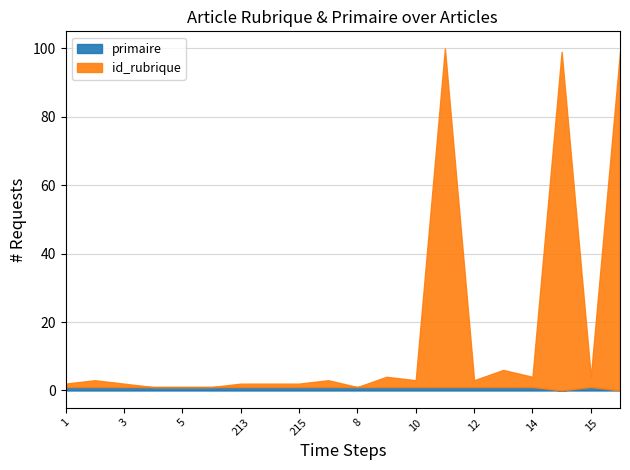

At which label is id_rubrique closest to 49?

13